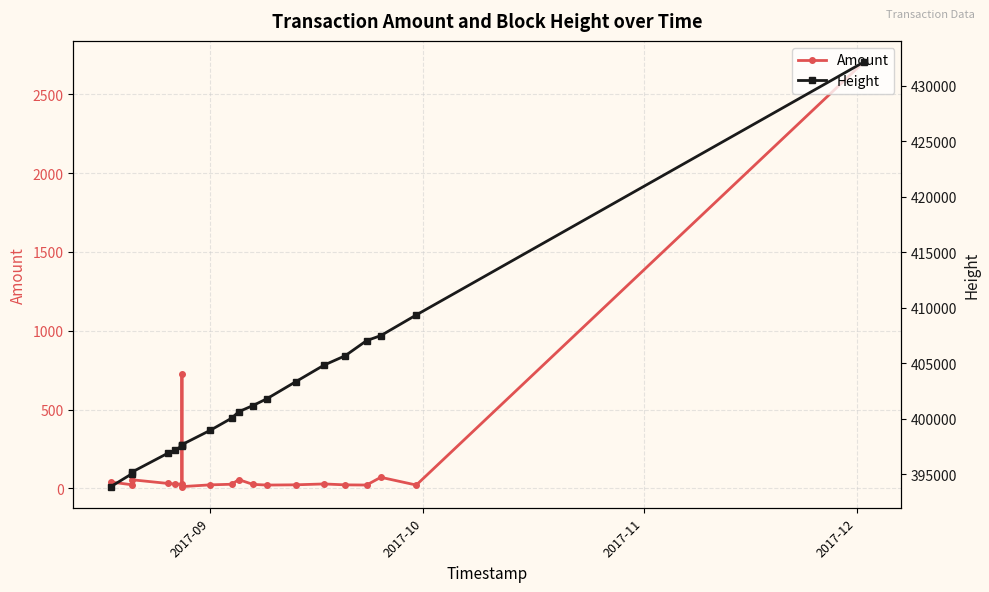

Count the number of data series in this chart.

2